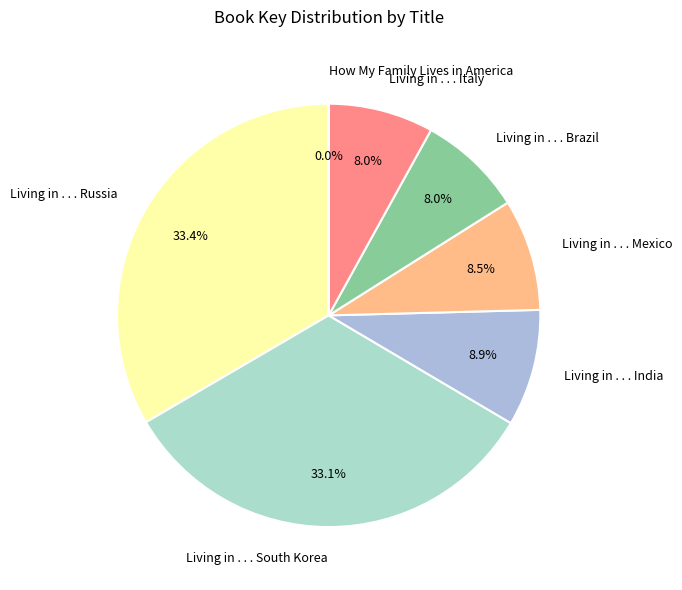

Does Living in . . . Italy represent more than half of the total?

No